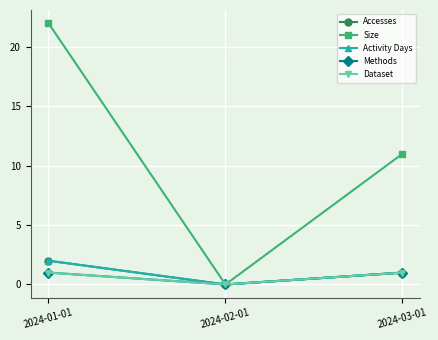

What is the value of the Dataset point at the 1st from the left?

1